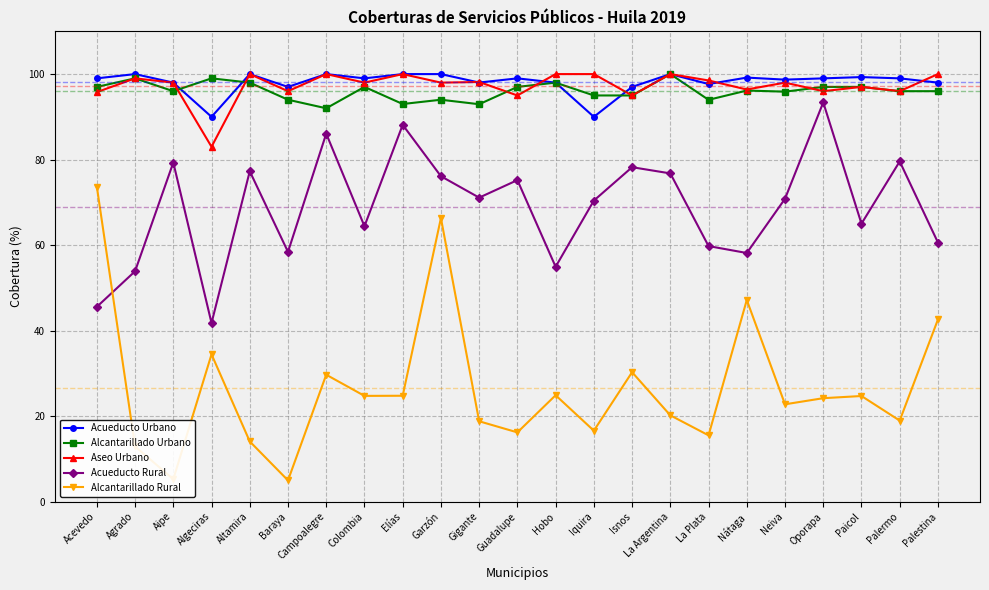

How many values in the Alcantarillado Rural series are below 24?

11